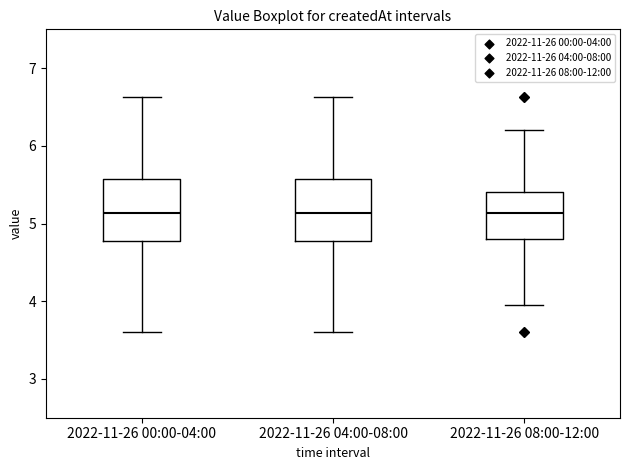

Reading left to right, transcribe this box plot: for each box, give where its median line is, the range the box spans, and where its two whiskers end, as read against the y-axis. The values are not printed on the chart, so give them approximately, as read against the axis.

2022-11-26 00:00-04:00: median 5.1, box 4.8 to 5.6, whiskers 3.6 to 6.6
2022-11-26 04:00-08:00: median 5.1, box 4.8 to 5.6, whiskers 3.6 to 6.6
2022-11-26 08:00-12:00: median 5.1, box 4.8 to 5.4, whiskers 4.0 to 6.2